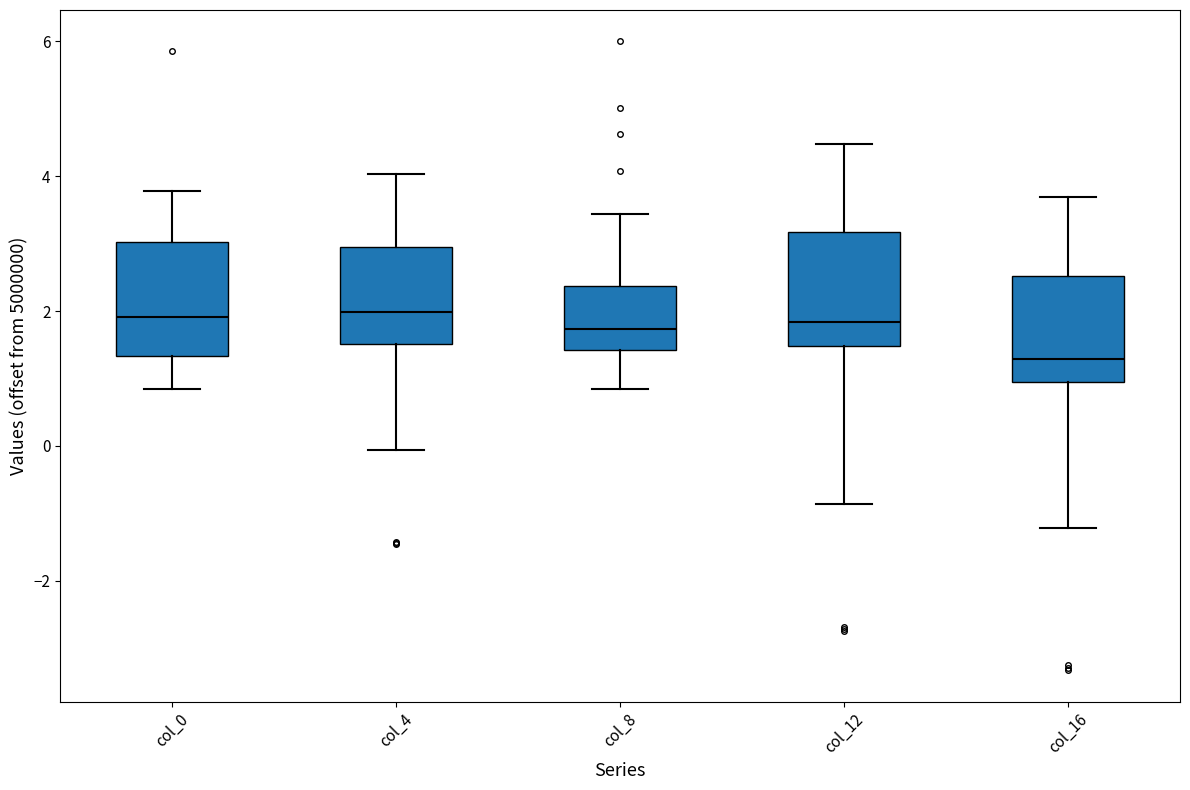

Reading left to right, read every box against the y-axis: the position of its median line, the range the box covers, and the ends of its whiskers. The values are not printed on the chart, so give them approximately, as read against the axis.

col_0: median 2.0, box 1.4 to 3.0, whiskers 0.8 to 3.8
col_4: median 2.0, box 1.6 to 3.0, whiskers 0.0 to 4.0
col_8: median 1.8, box 1.4 to 2.4, whiskers 0.8 to 3.4
col_12: median 1.8, box 1.4 to 3.2, whiskers -0.8 to 4.4
col_16: median 1.2, box 1.0 to 2.6, whiskers -1.2 to 3.6